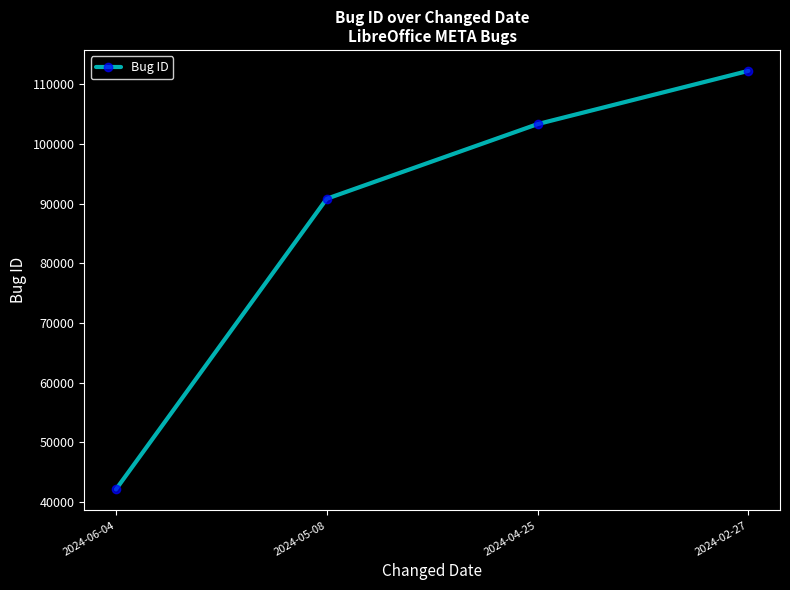

Count the values in the range 90796 to 112228.

3